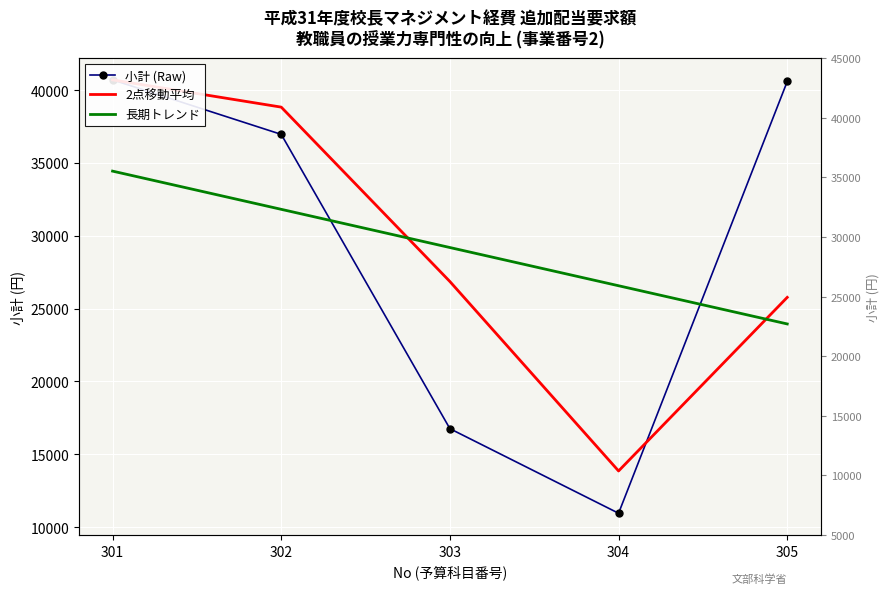

What are all the series names shown in the legend?

小計 (Raw), 2点移動平均, 長期トレンド